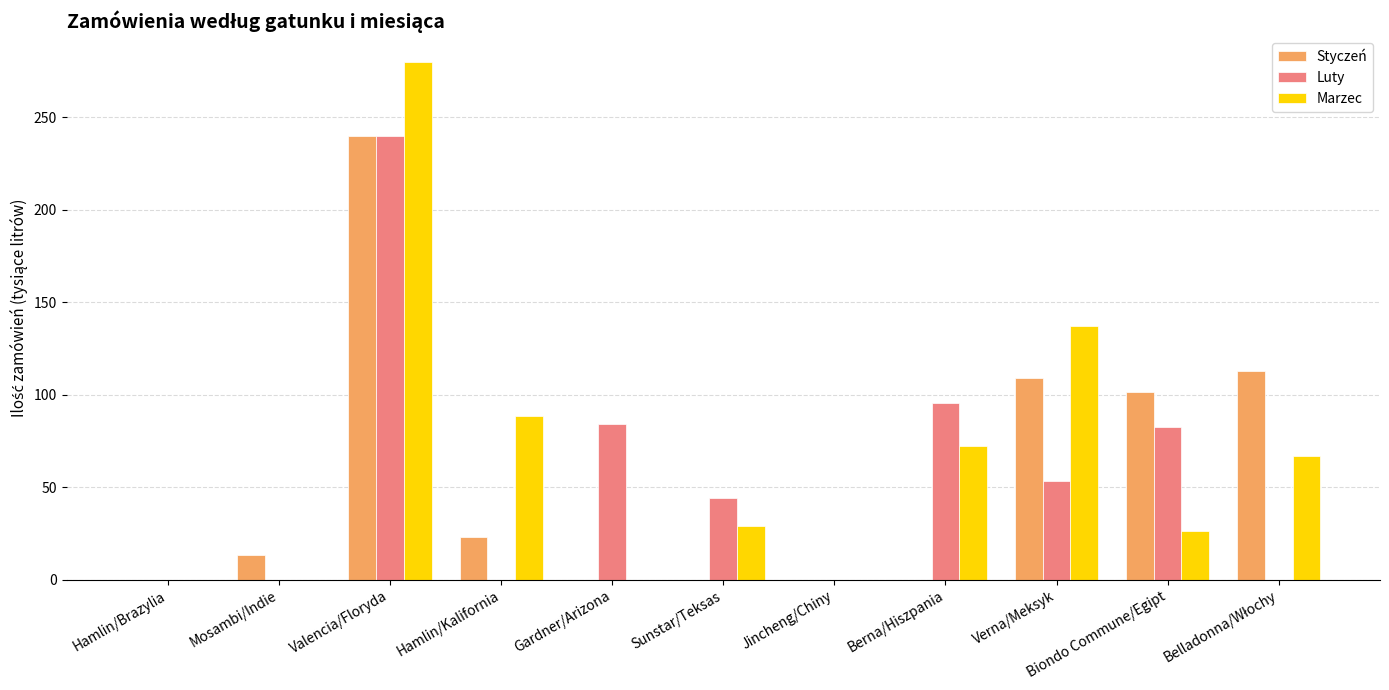

True or false: Marzec has a value of 29.2 at Sunstar/Teksas.

True